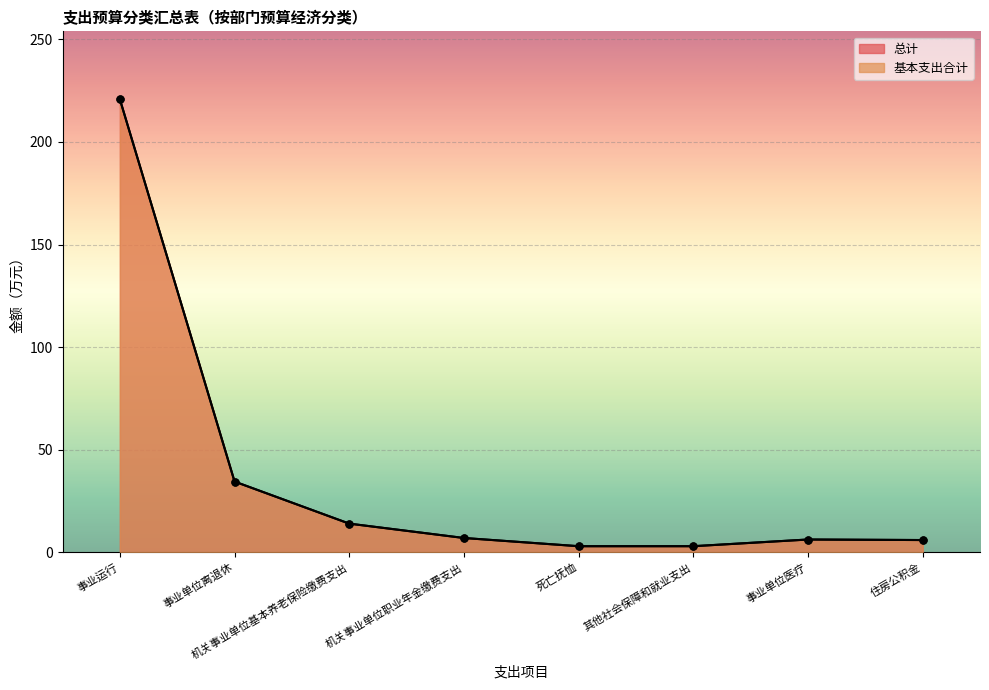

Which category has the highest value across all series?

事业运行